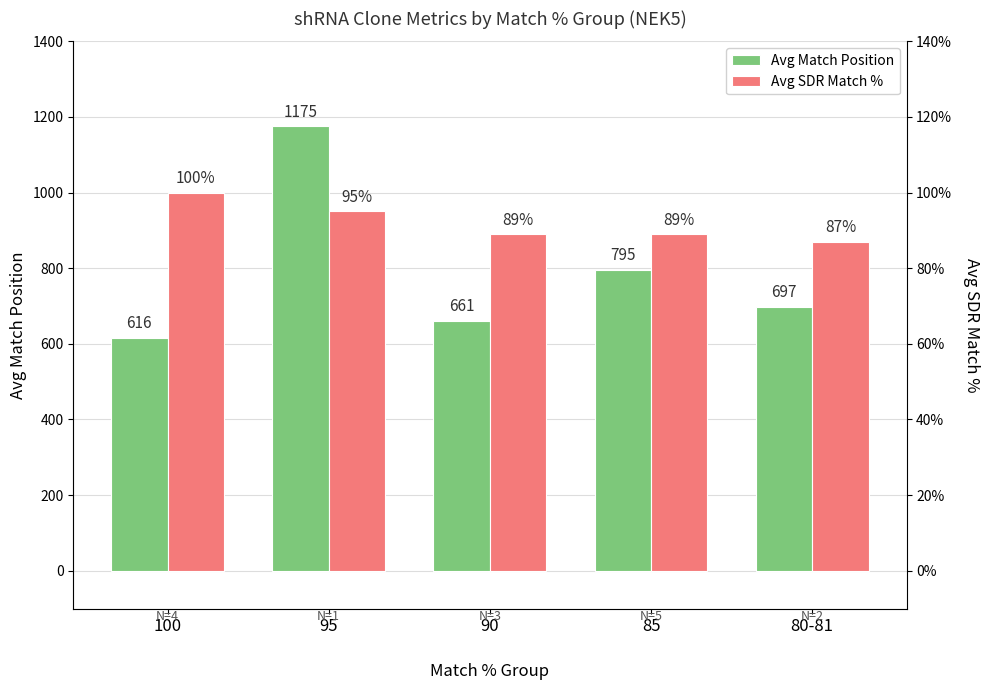

What is the difference between the Avg SDR Match % values at 90 and 95?

60.0